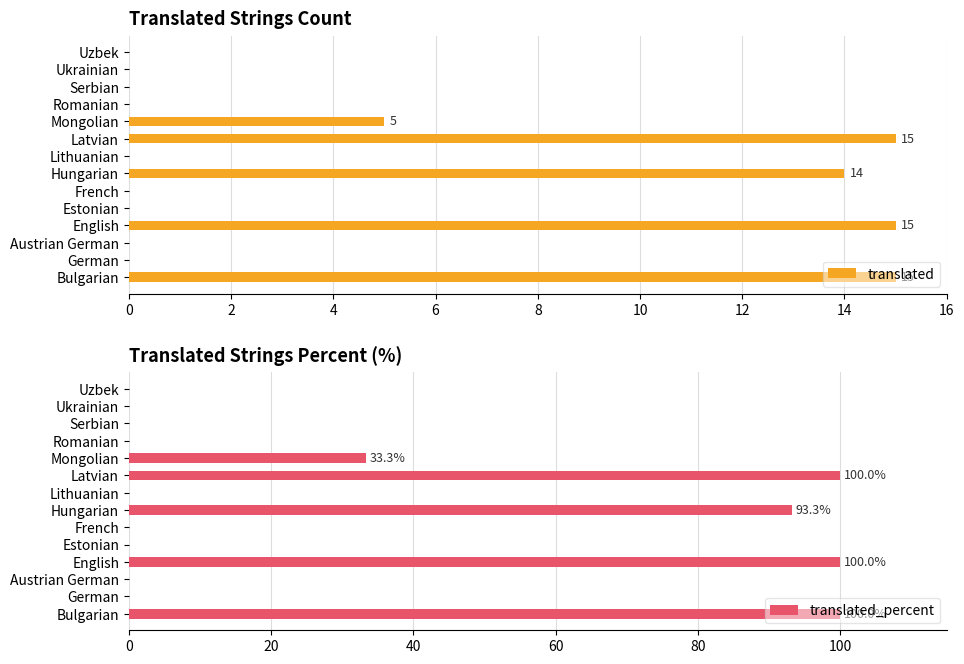

List the series in order of their peak value, highest first.

translated_percent, translated